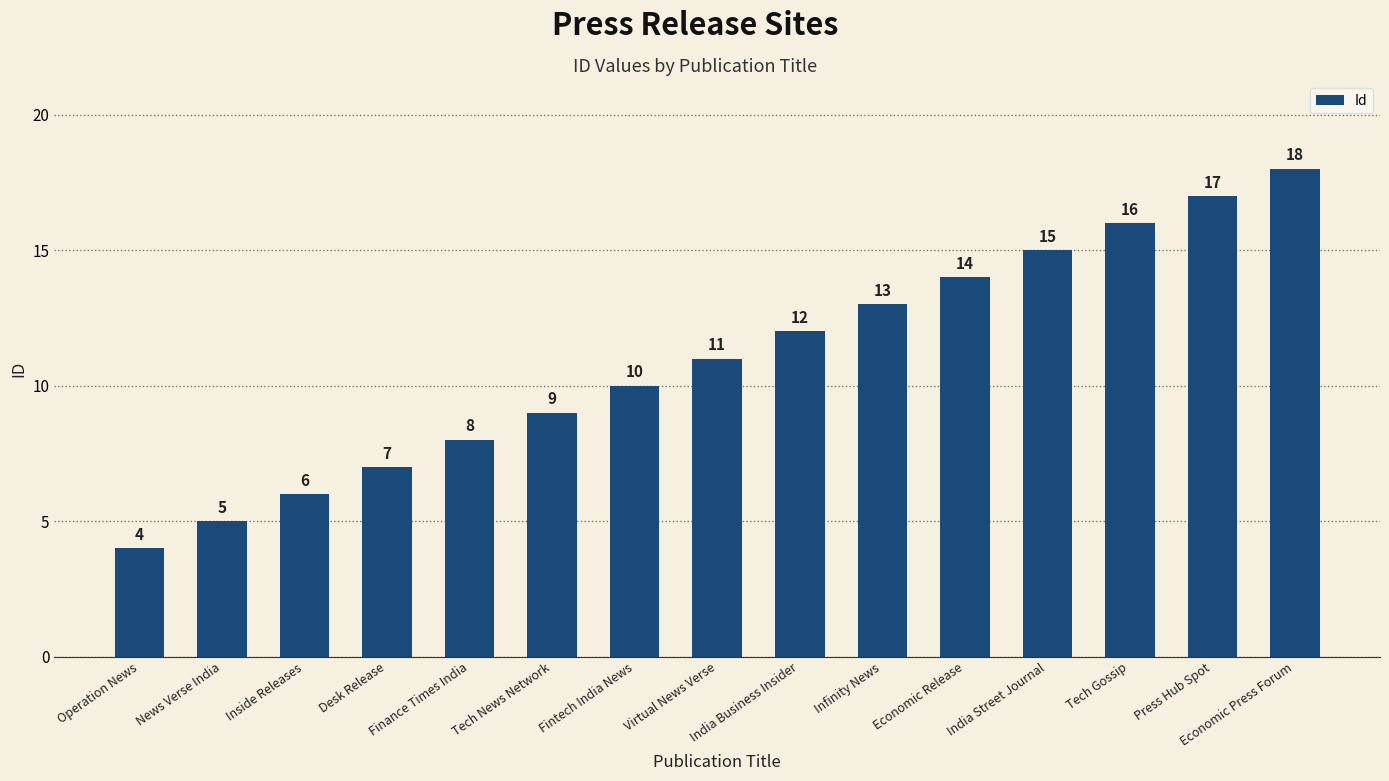

Reading left to right, what are all the values shown in this chart?

4	5	6	7	8	9	10	11	12	13	14	15	16	17	18